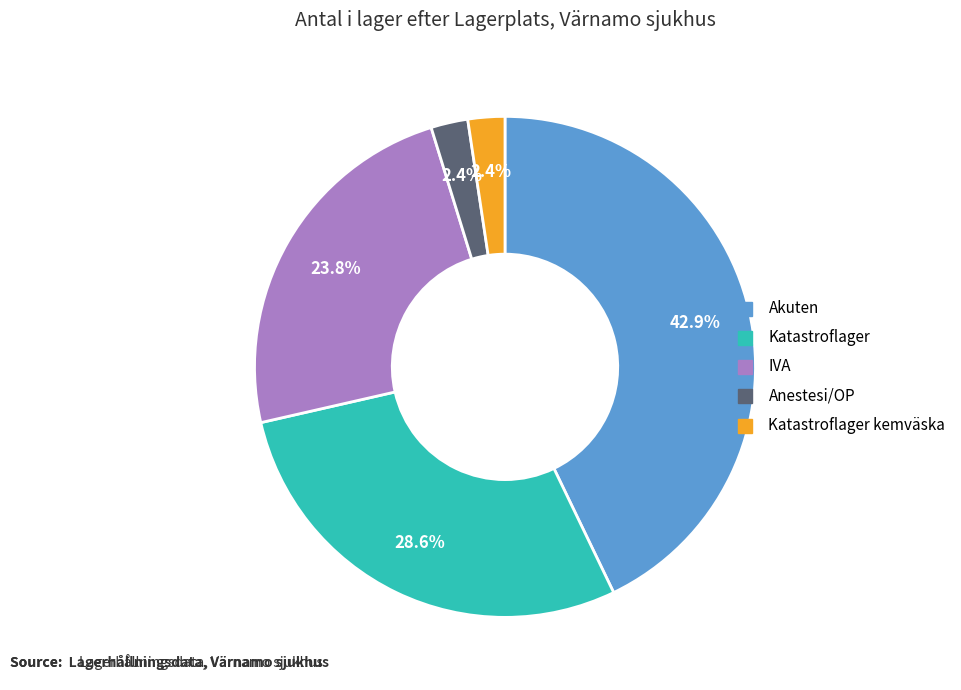

Is there any slice that represents more than half of the pie?

No